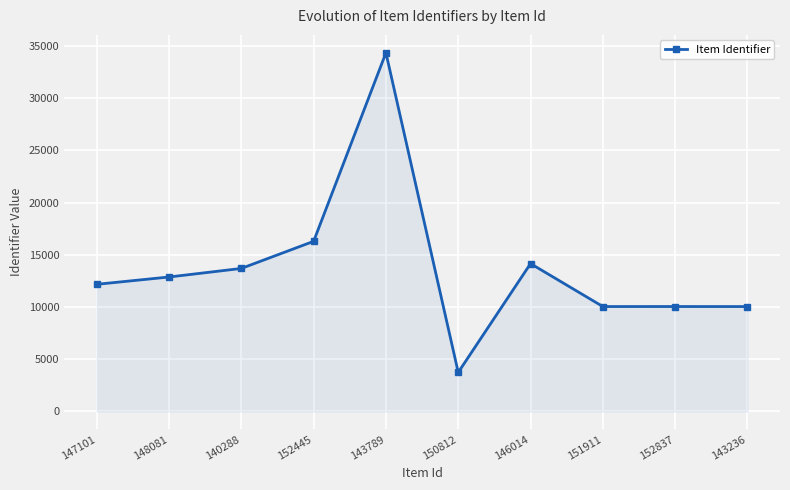

What is the label of the 5th point from the left?

143789